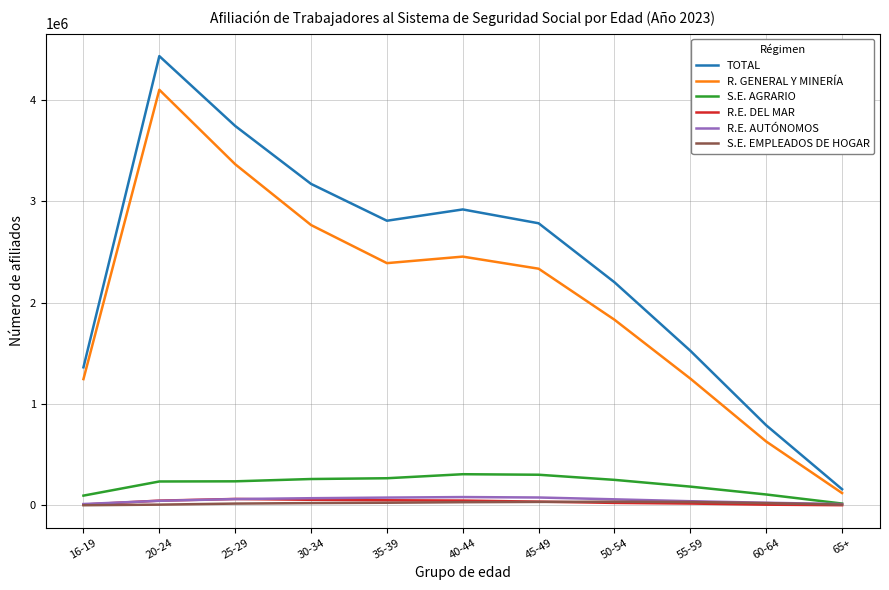

True or false: S.E. AGRARIO and R. GENERAL Y MINERÍA intersect in this chart.

False